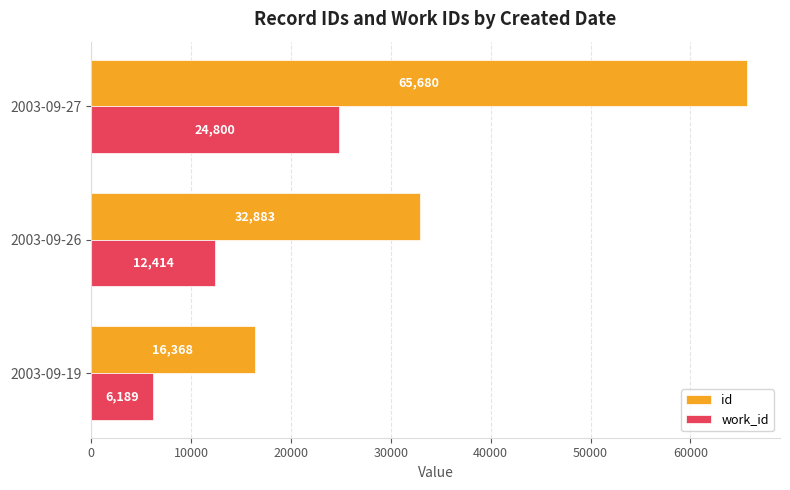

Which series changed the most between 2003-09-26 and 2003-09-27?

id